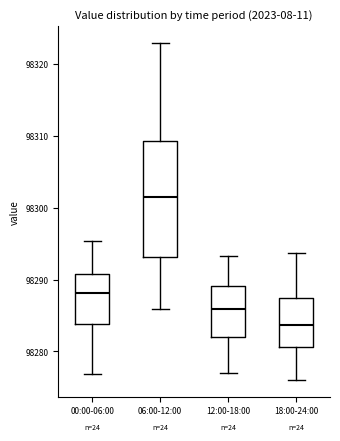

Reading left to right, transcribe this box plot: for each box, give where its median line is, the range the box spans, and where its two whiskers end, as read against the y-axis. The values are not printed on the chart, so give them approximately, as read against the axis.

00:00-06:00: median 98288, box 98284 to 98291, whiskers 98277 to 98295
06:00-12:00: median 98301, box 98293 to 98309, whiskers 98286 to 98323
12:00-18:00: median 98286, box 98282 to 98289, whiskers 98277 to 98293
18:00-24:00: median 98284, box 98281 to 98288, whiskers 98276 to 98294